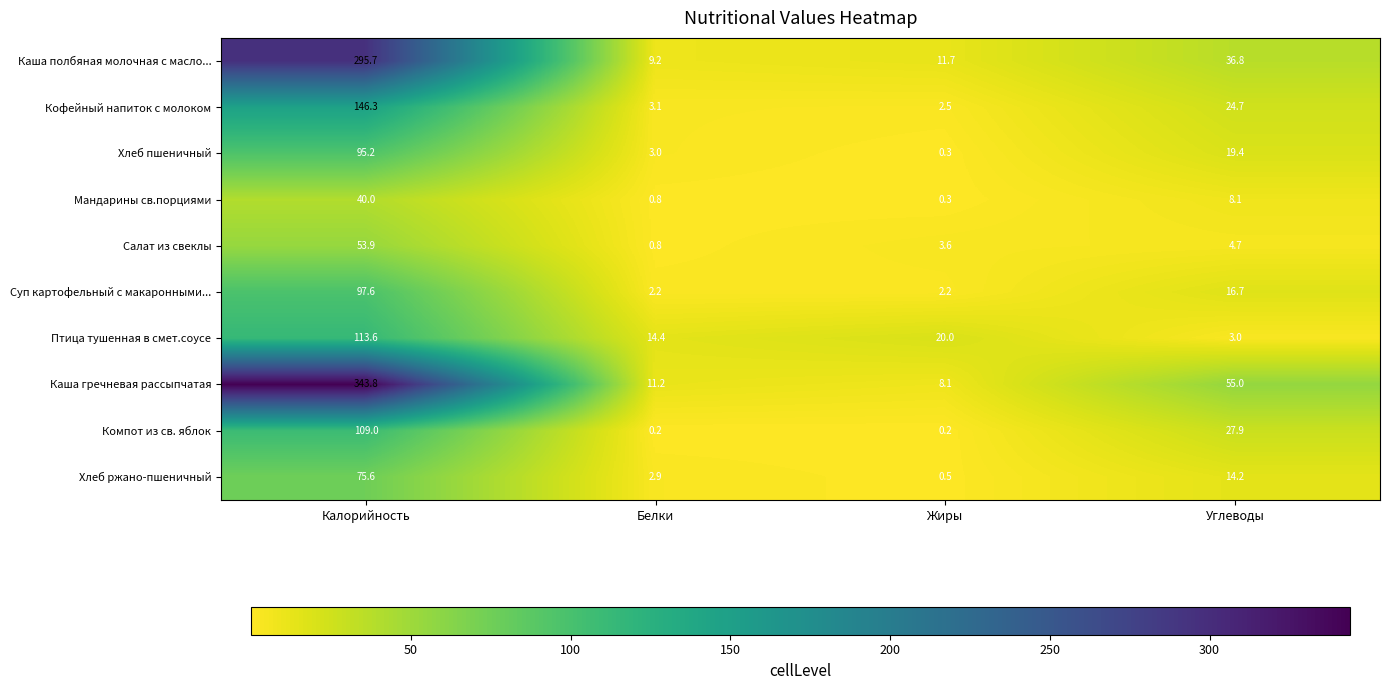

List the series in order of their peak value, lowest first.

Мандарины св.порциями, Салат из свеклы, Хлеб ржано-пшеничный, Хлеб пшеничный, Суп картофельный с макаронными..., Компот из св. яблок, Птица тушенная в смет.соусе, Кофейный напиток с молоком, Каша полбяная молочная с масло..., Каша гречневая рассыпчатая